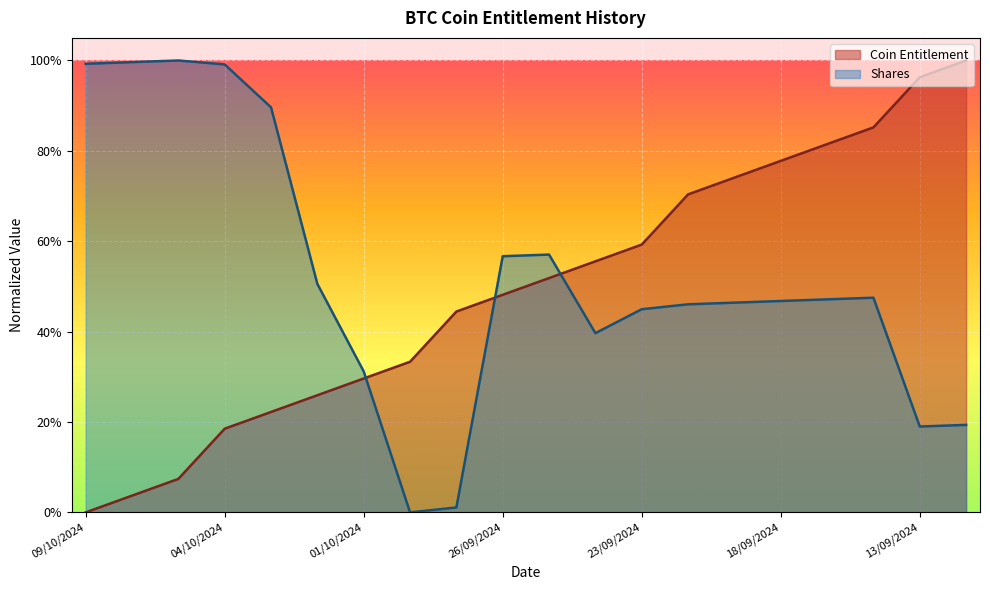

True or false: Shares (normalized) has more than 2 points higher than both neighbors.

True